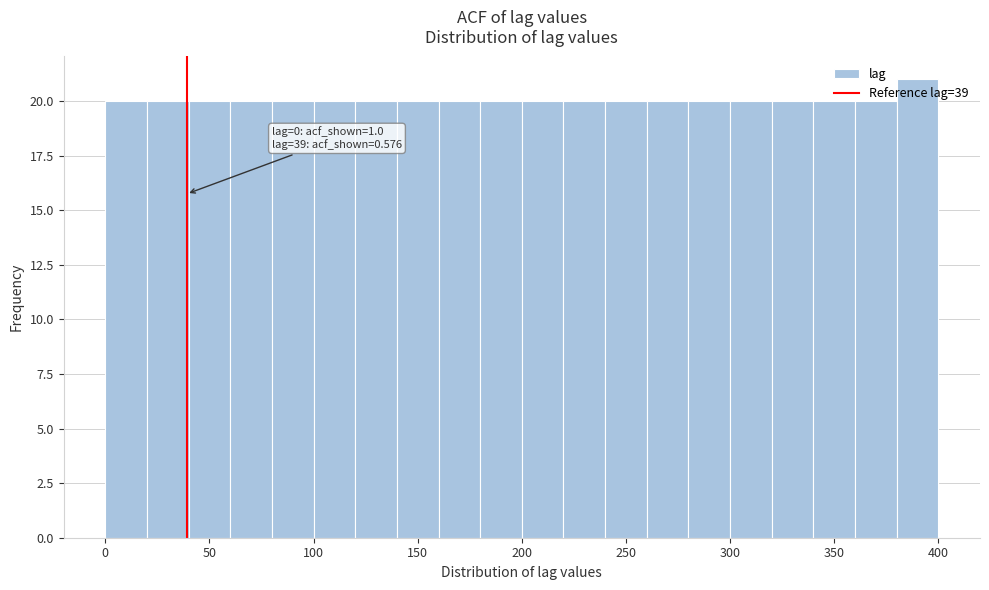

Which range on the x-axis has the tallest bar?

380 to 400